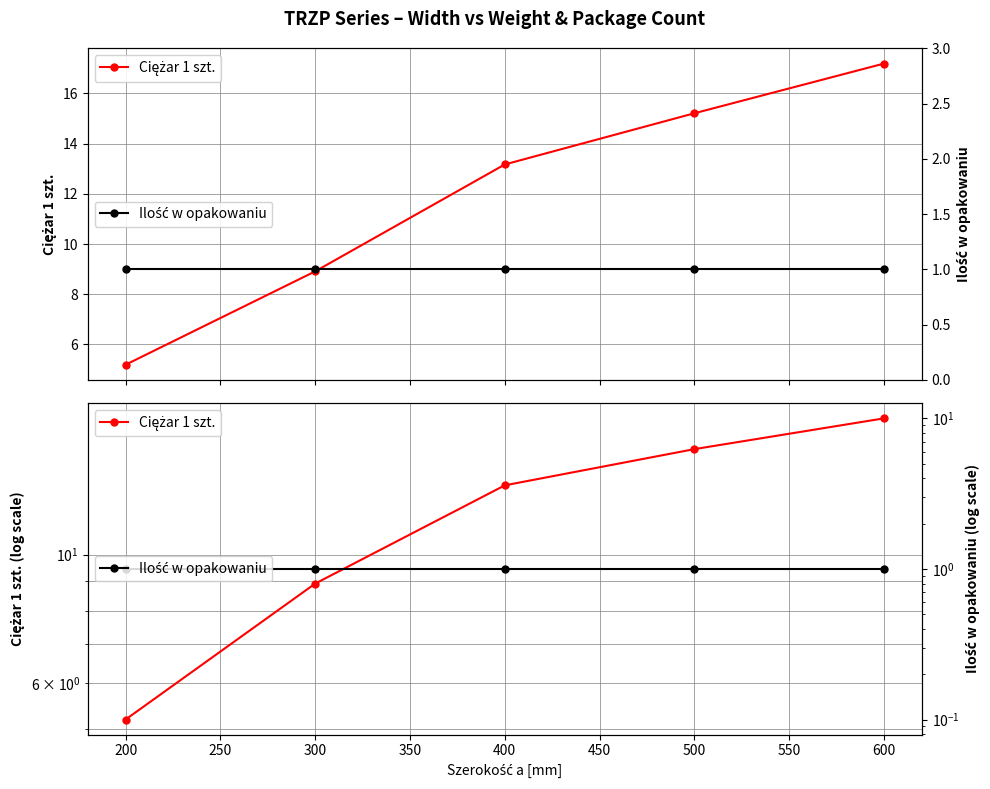

List the series in order of their peak value, highest first.

Ciężar 1 szt., Ilość w opakowaniu